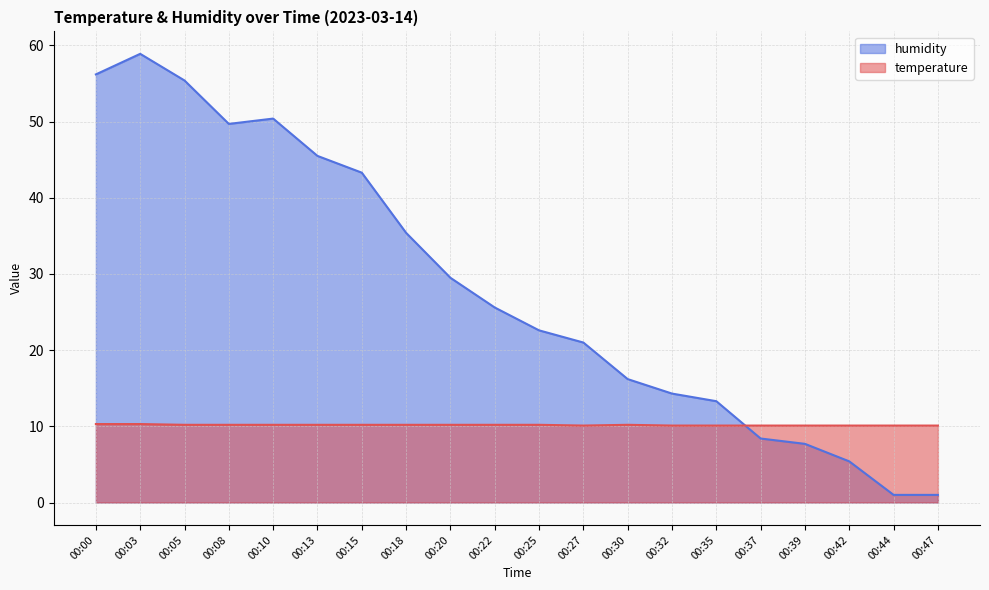

Count the number of categories in the chart.

20